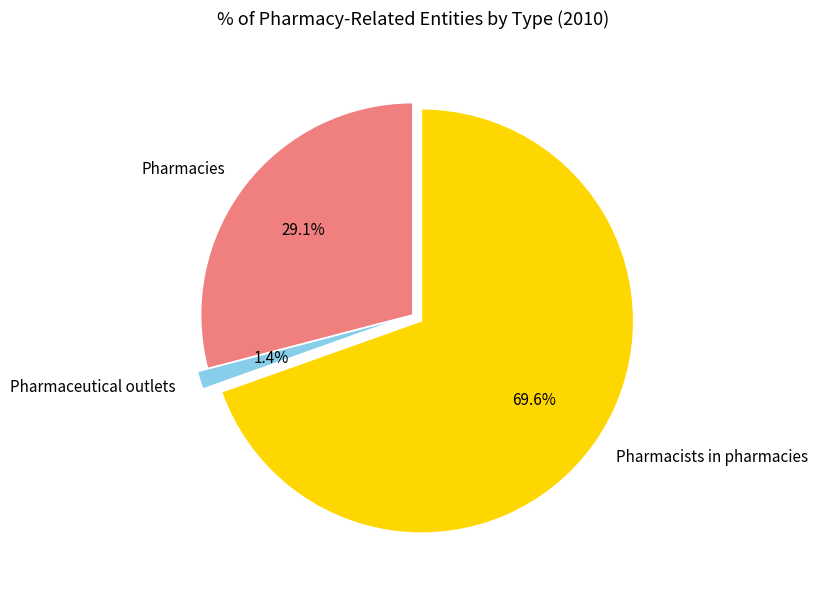

What percentage is the Pharmacists in pharmacies slice, to the nearest percent?

70%